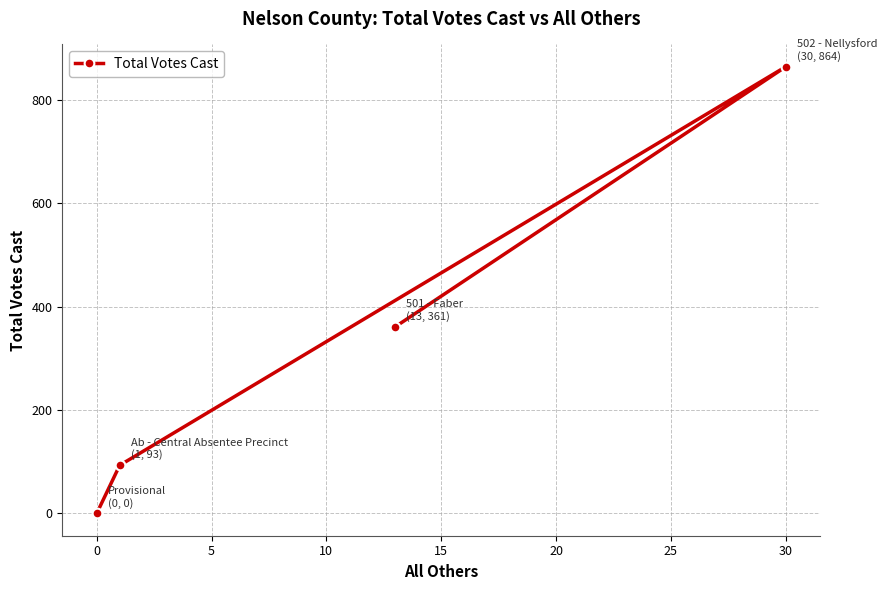

Is this an area chart (filled region under the line)?

No